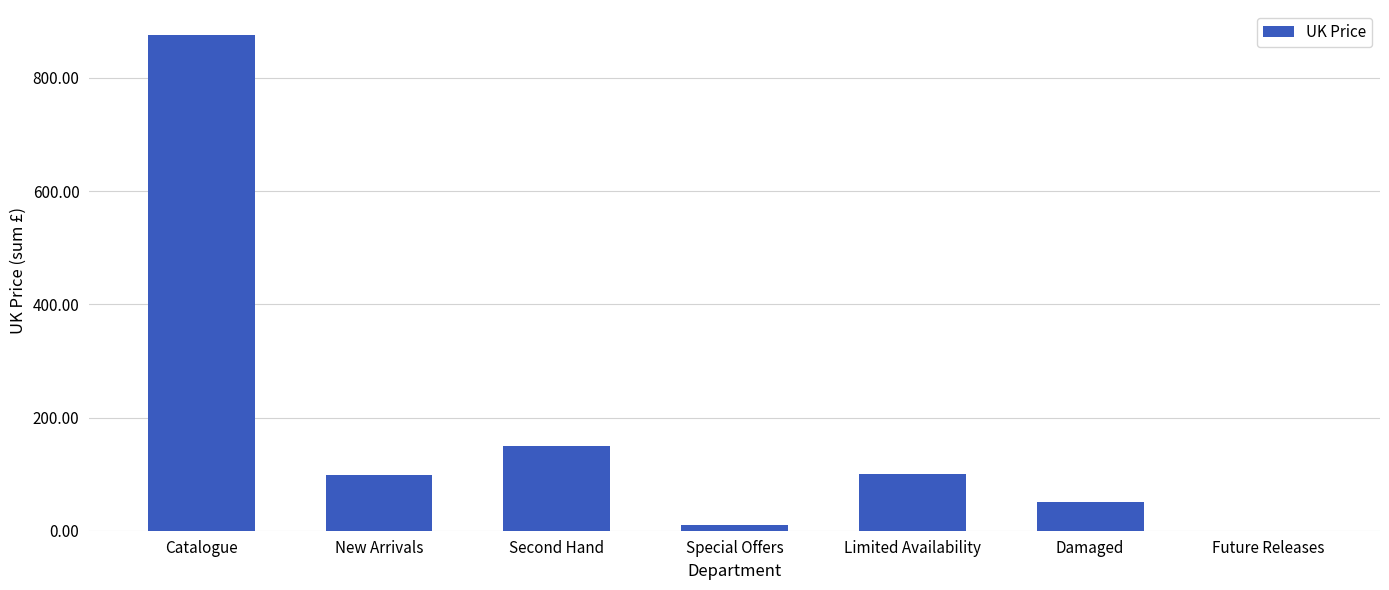

Which category has the highest value across all series?

Catalogue